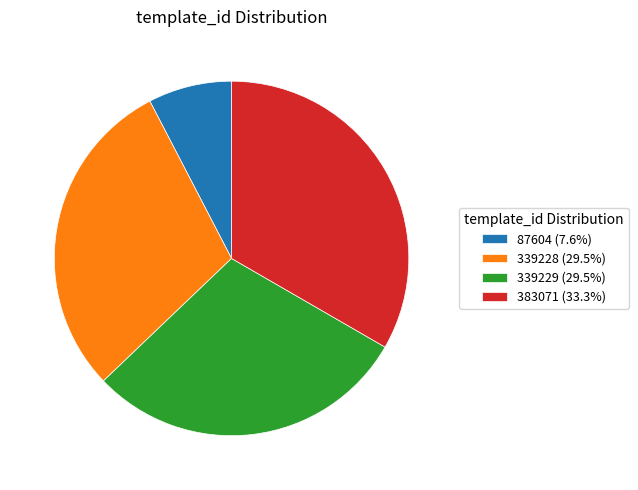

Is the sum of 339229 (29.5%) and 339228 (29.5%) greater than half?

Yes